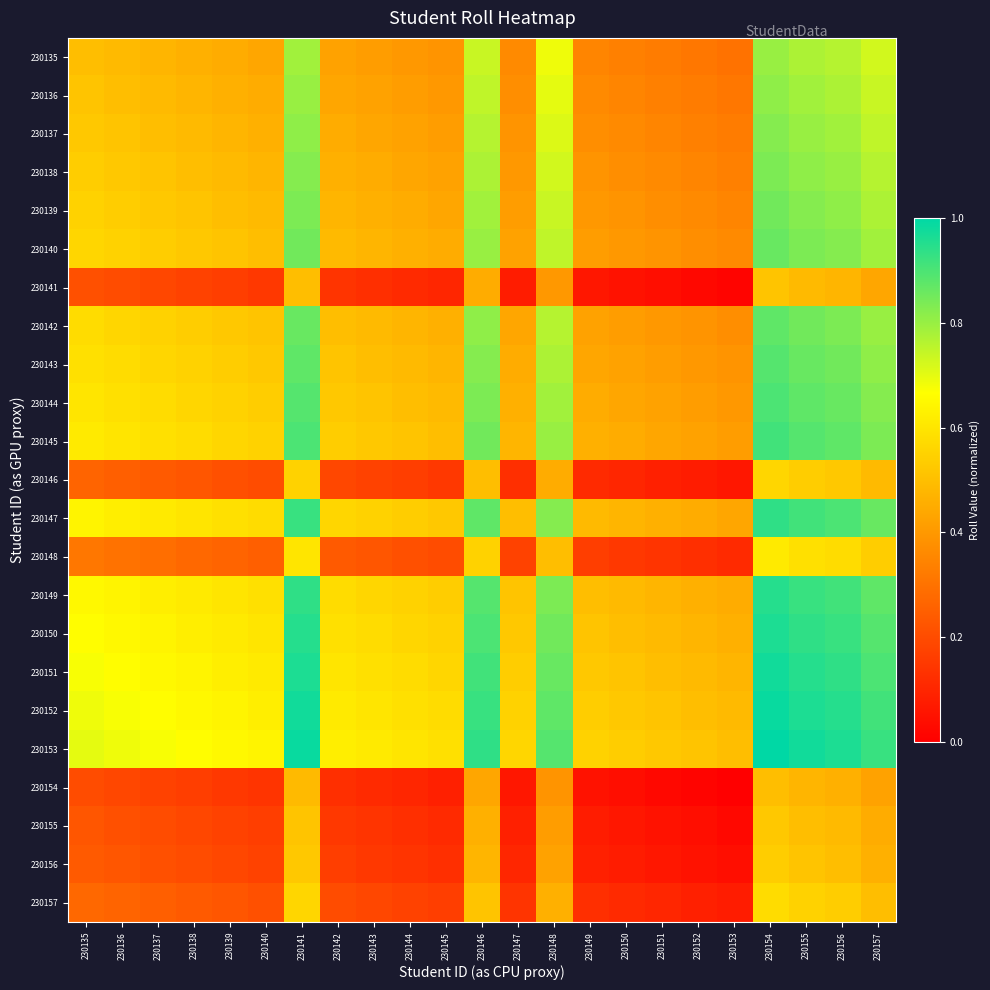

Which has a higher value, 230138 or 230155?

230155